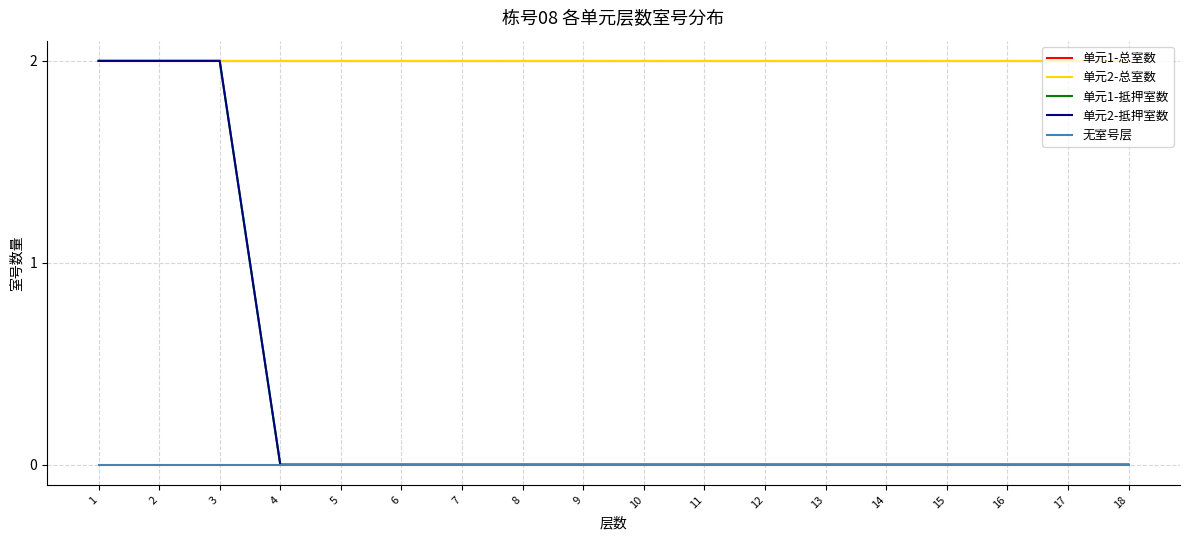

Rank the series at 8 from lowest to highest value.

单元1-抵押室数, 单元2-抵押室数, 无室号层, 单元1-总室数, 单元2-总室数